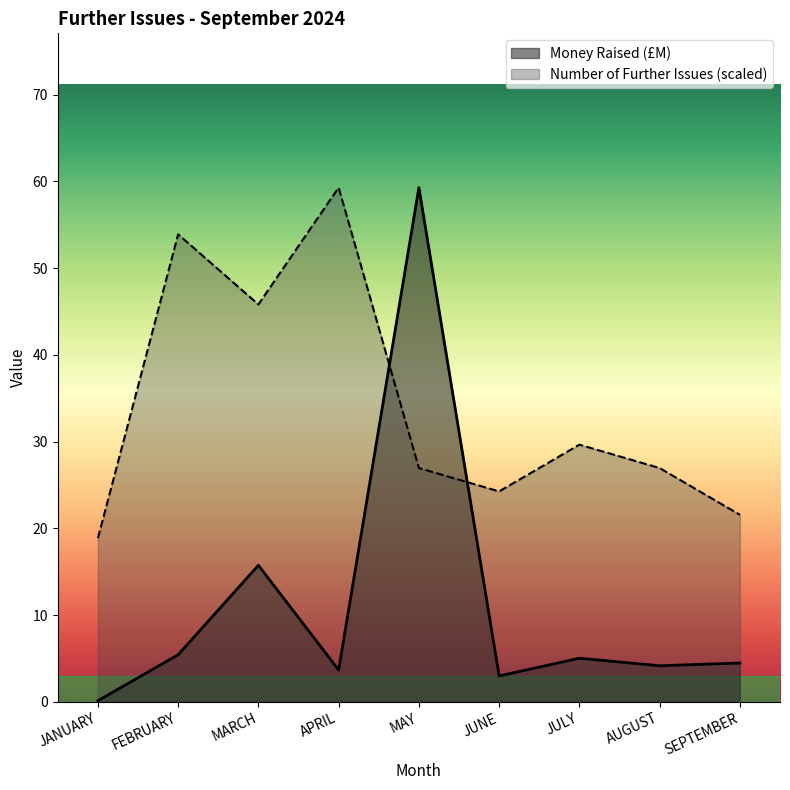

Which has a higher value, SEPTEMBER or JULY?

JULY